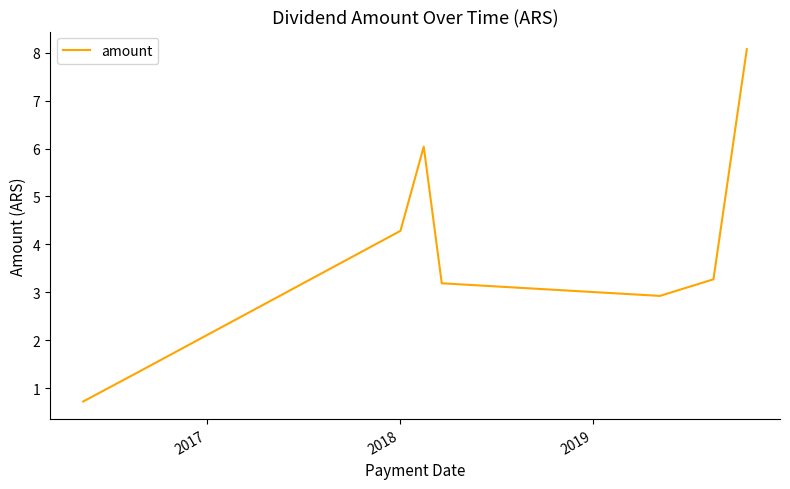

What is the sum of all values?

29.8